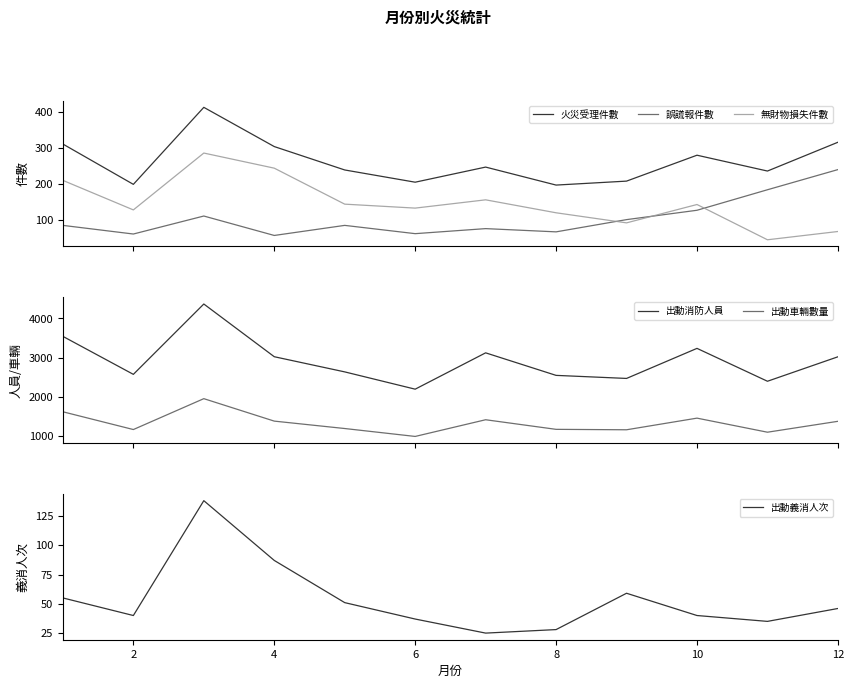

Count the number of categories in the chart.

12